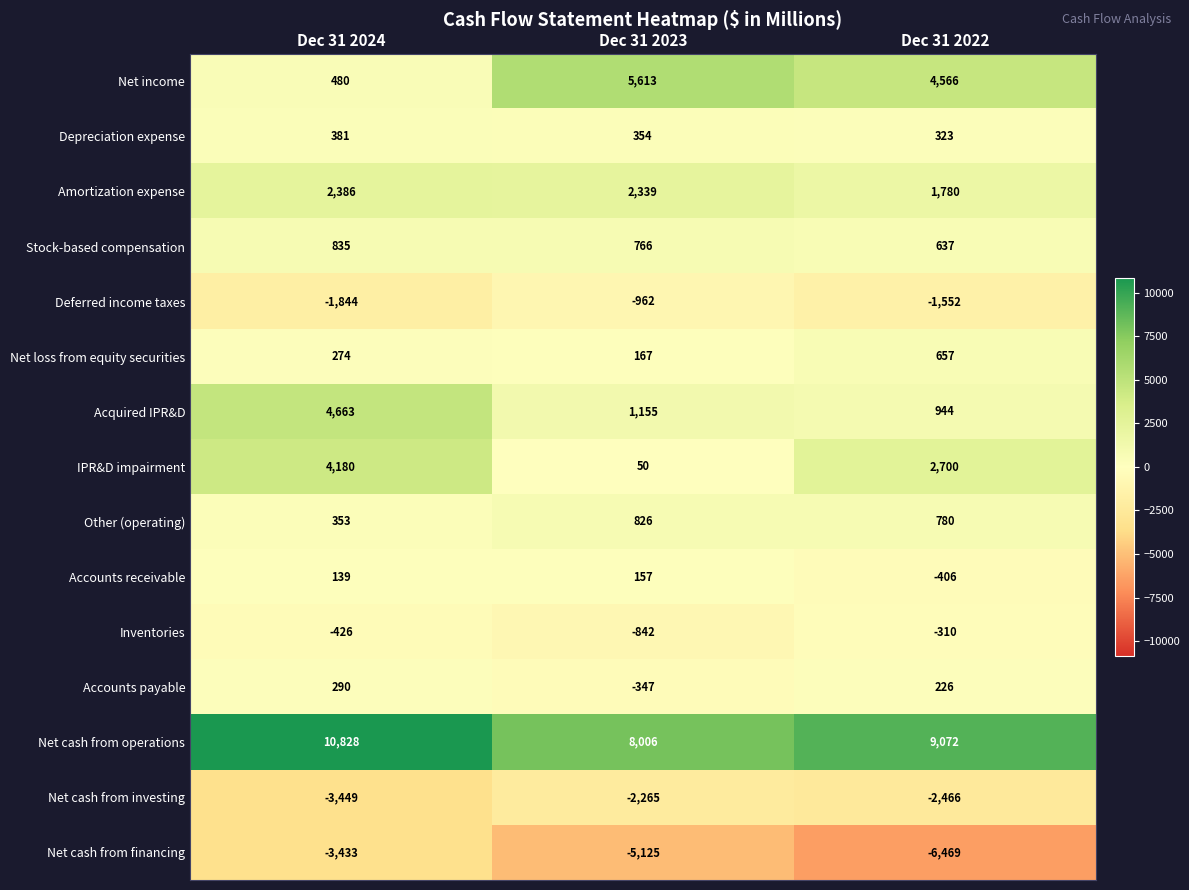

Which series changed the most between Dec 31 2024 and Dec 31 2023?

Net income